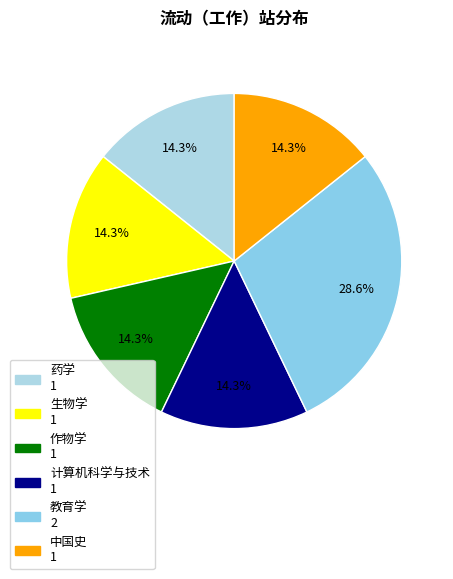

Does any single category account for the majority?

No